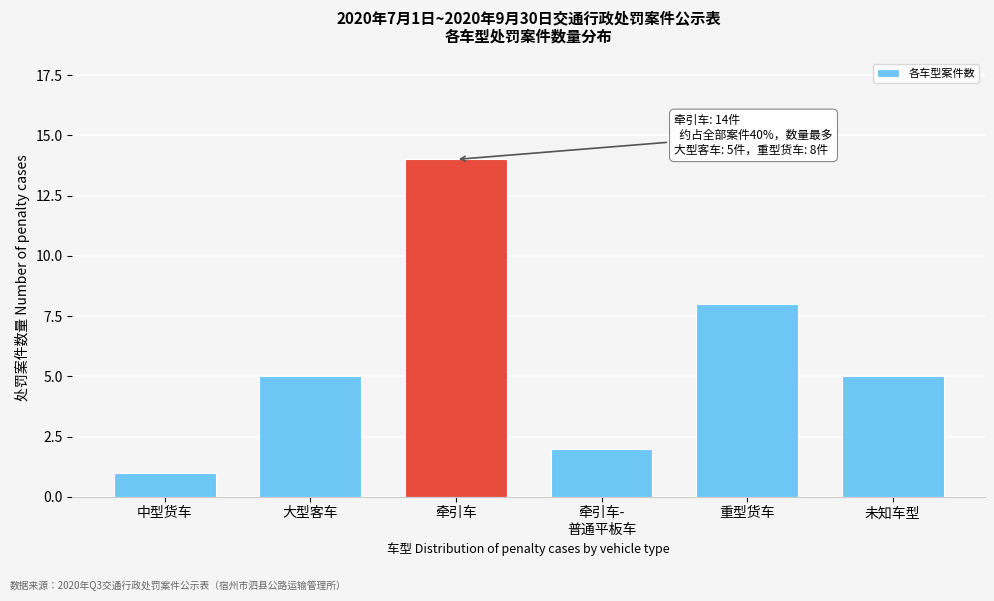

Reading left to right, extract all data points from this chart.

1	5	14	2	8	5